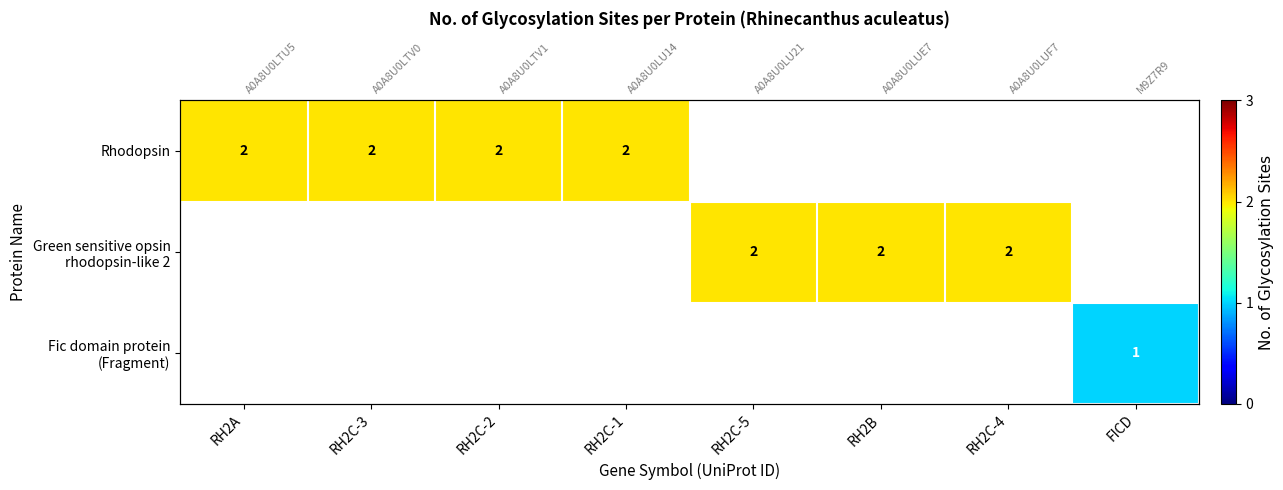

What is the minimum value shown in the chart?

1.0